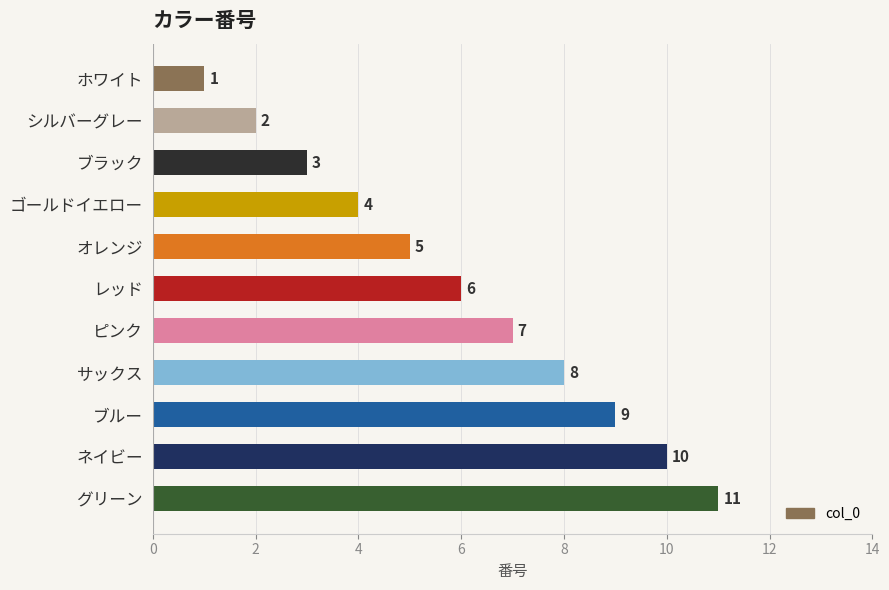

Where is the data nearest to the value 6?

レッド